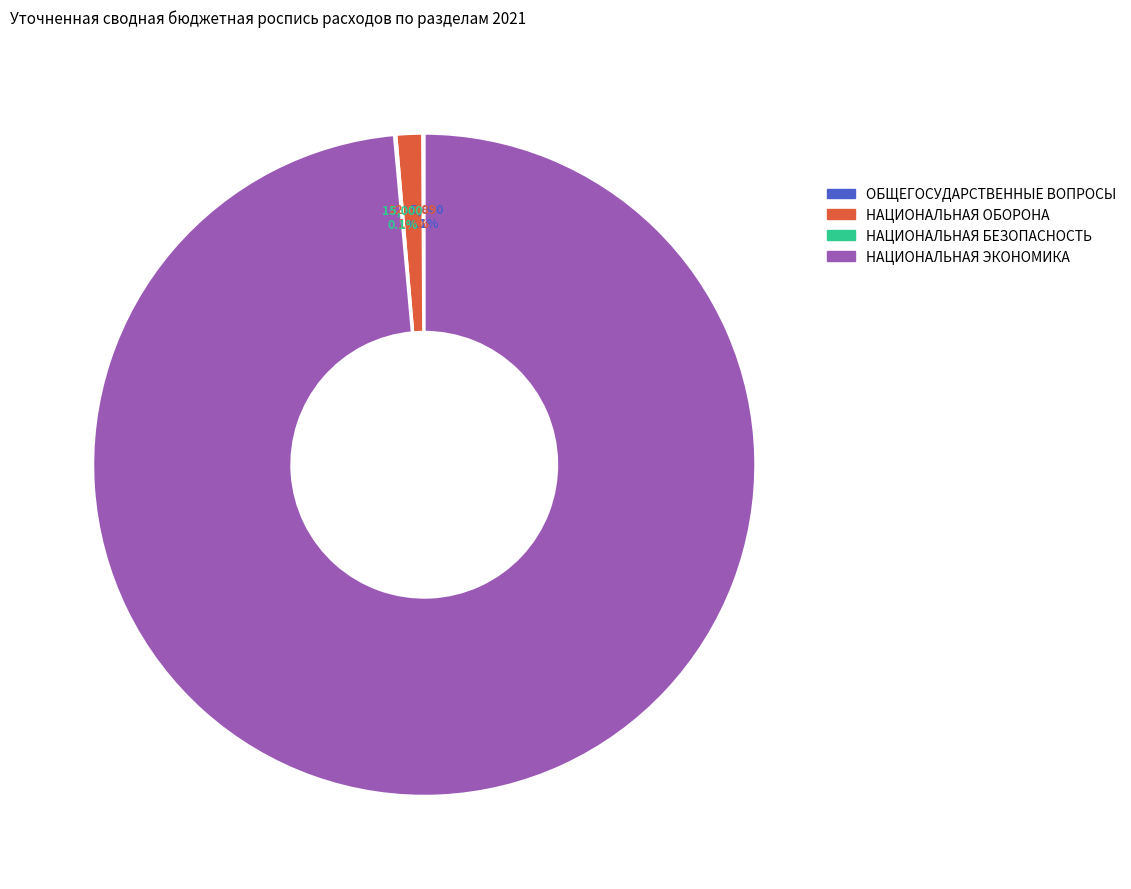

What is the largest slice in the pie chart?

НАЦИОНАЛЬНАЯ ЭКОНОМИКА